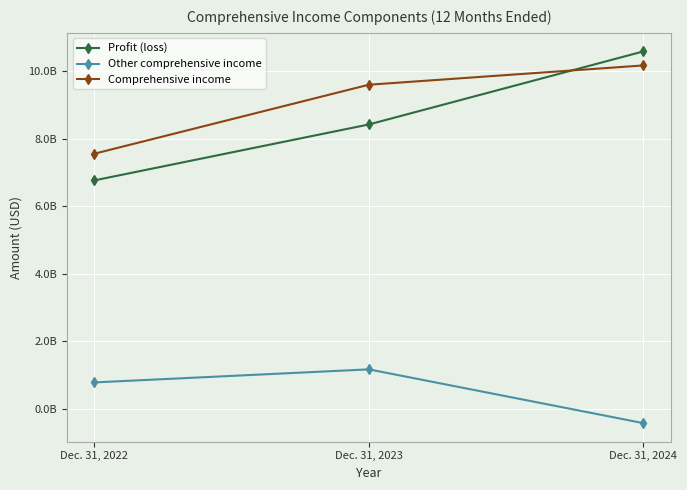

The Other comprehensive income series shows 1175000000 at Dec. 31, 2023. True or false?

True